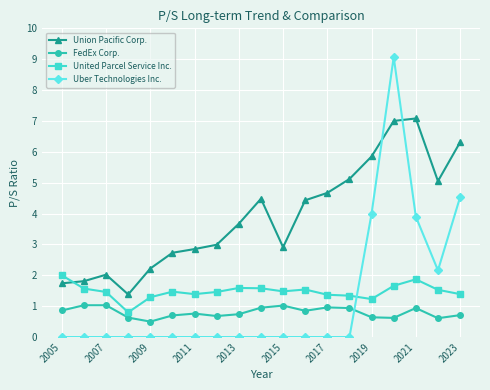

What is the average value of the Union Pacific Corp. series?

3.9